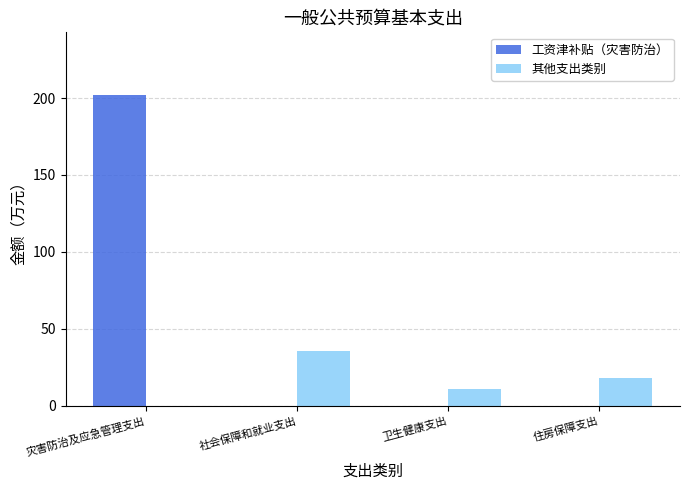

Where does the 其他支出类别 series first go above 17?

社会保障和就业支出